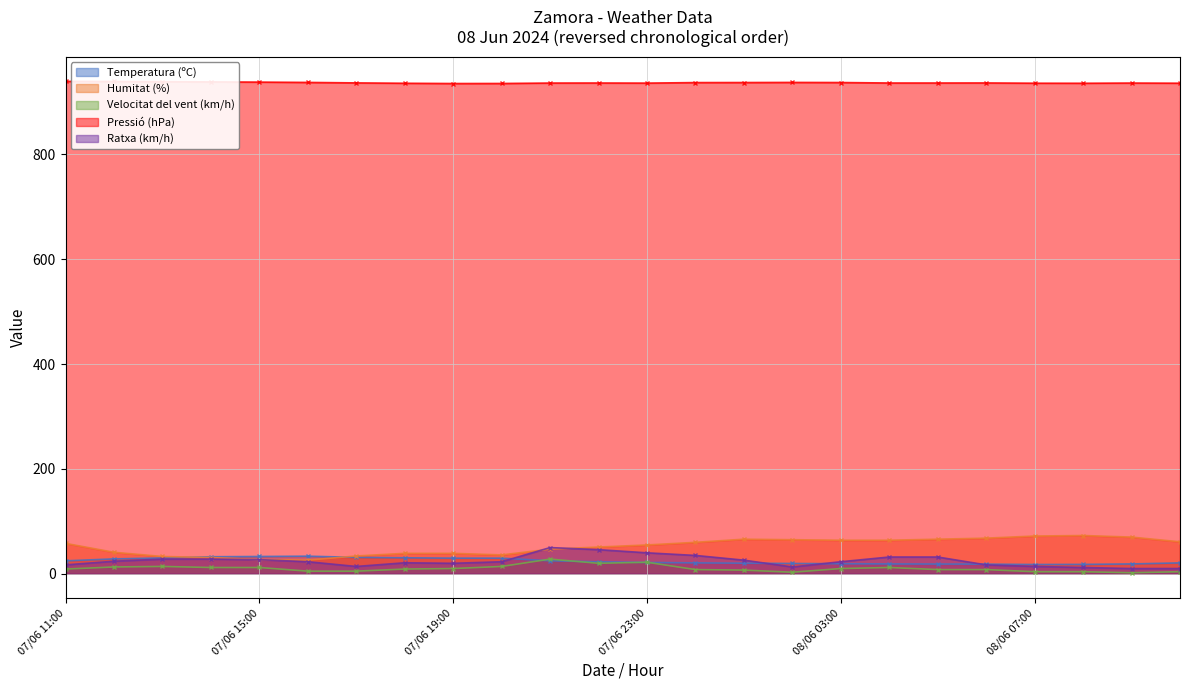

True or false: Humitat (%) and Pressió (hPa) cross at least once.

False